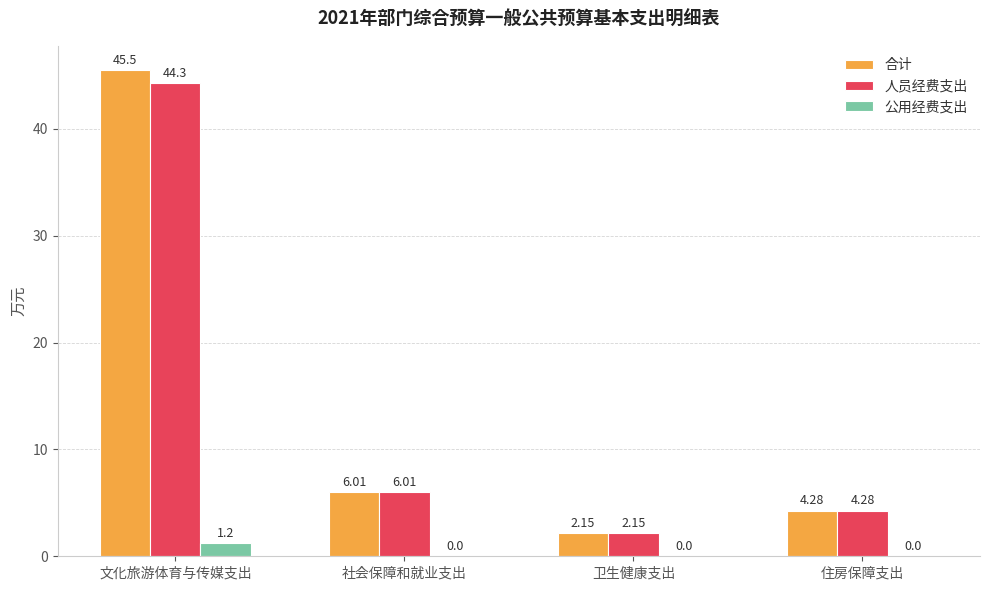

At which category is the sum across all series the highest?

文化旅游体育与传媒支出